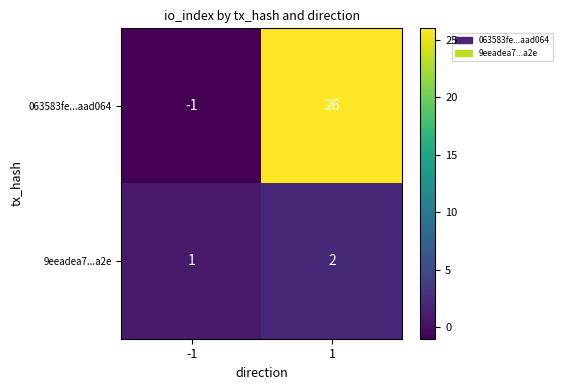

The 063583fe...aad064 series shows -2 at -1. True or false?

False